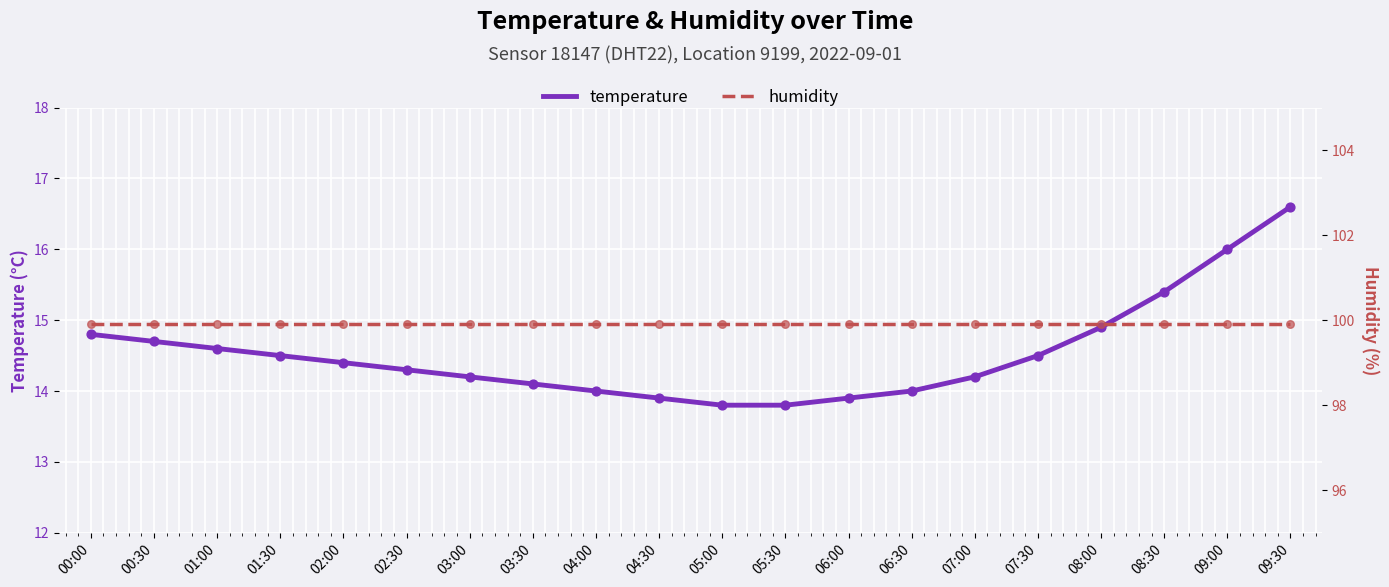

What is the total value across all series at 05:00?

113.7